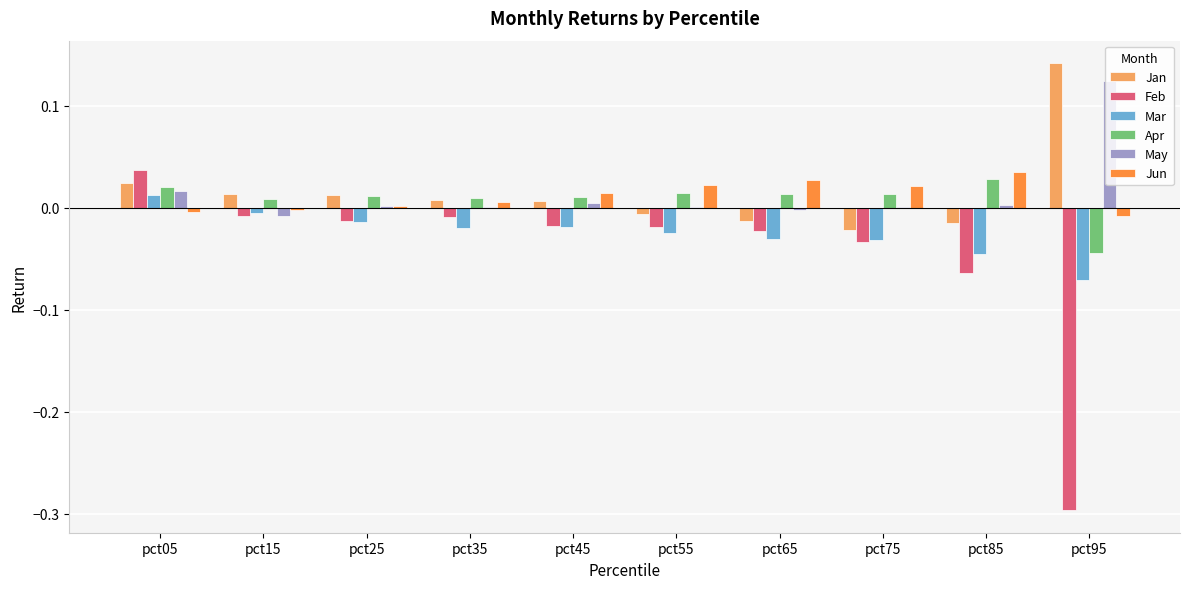

Is the value of Feb at pct25 greater than the value of May at pct45?

No